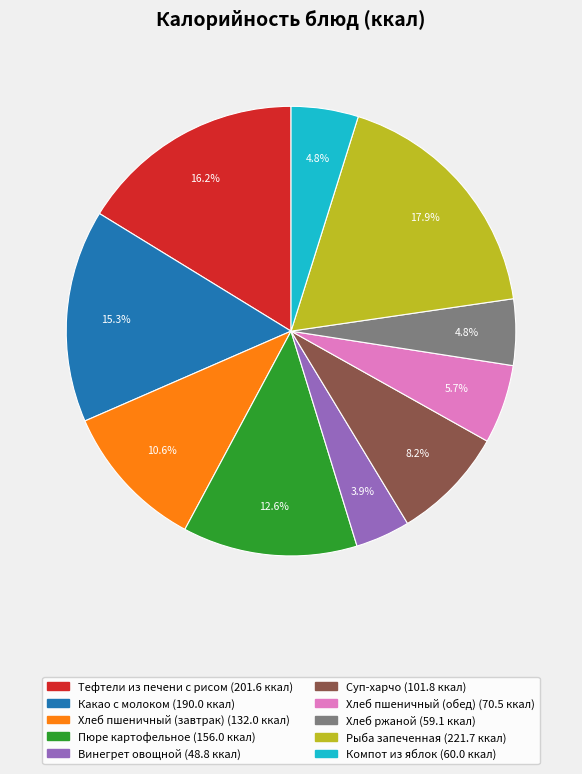

True or false: Рыба запеченная accounts for 18% of the total.

True